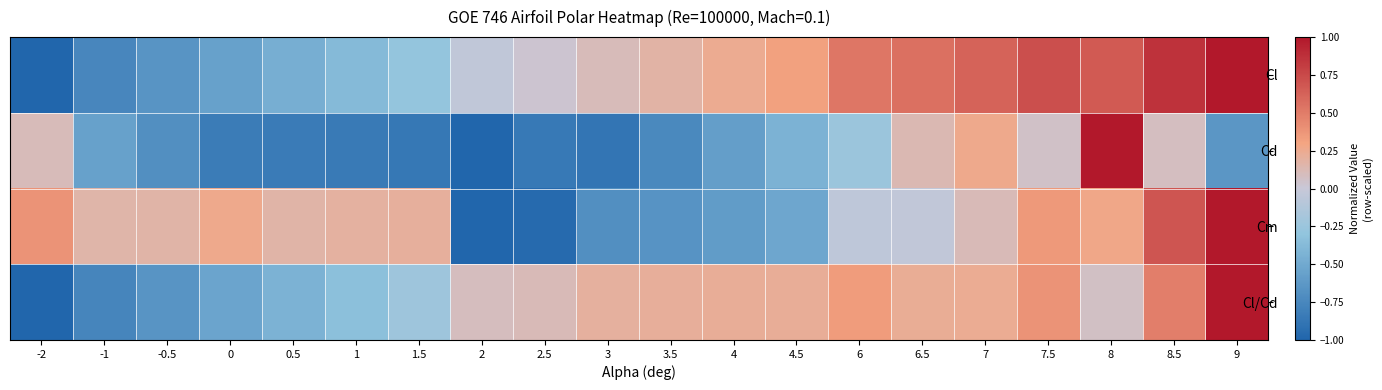

What is the difference between the highest and lowest values at 4?

0.8